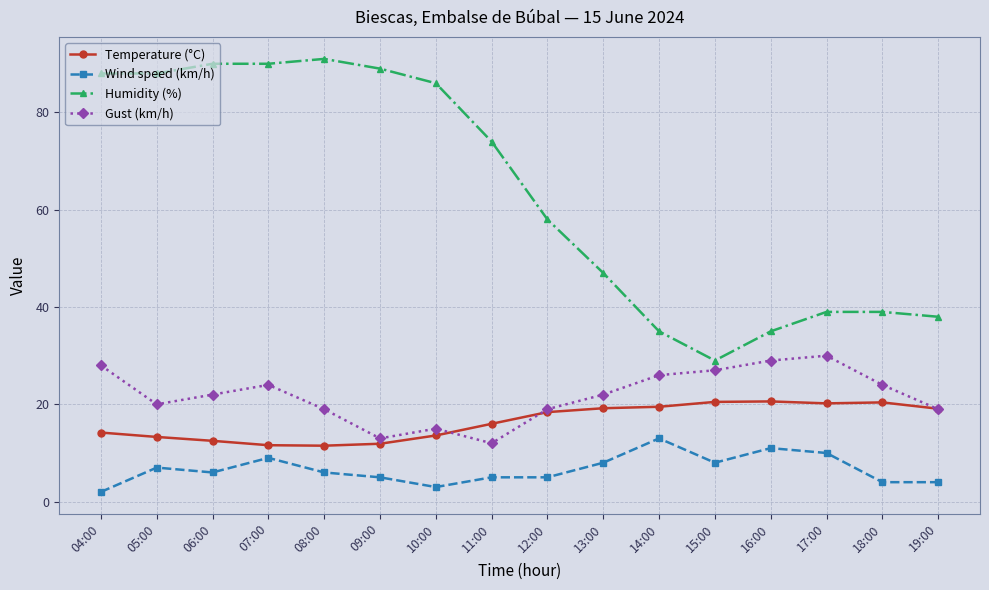

Which series has the largest total across all categories?

Humidity (%)